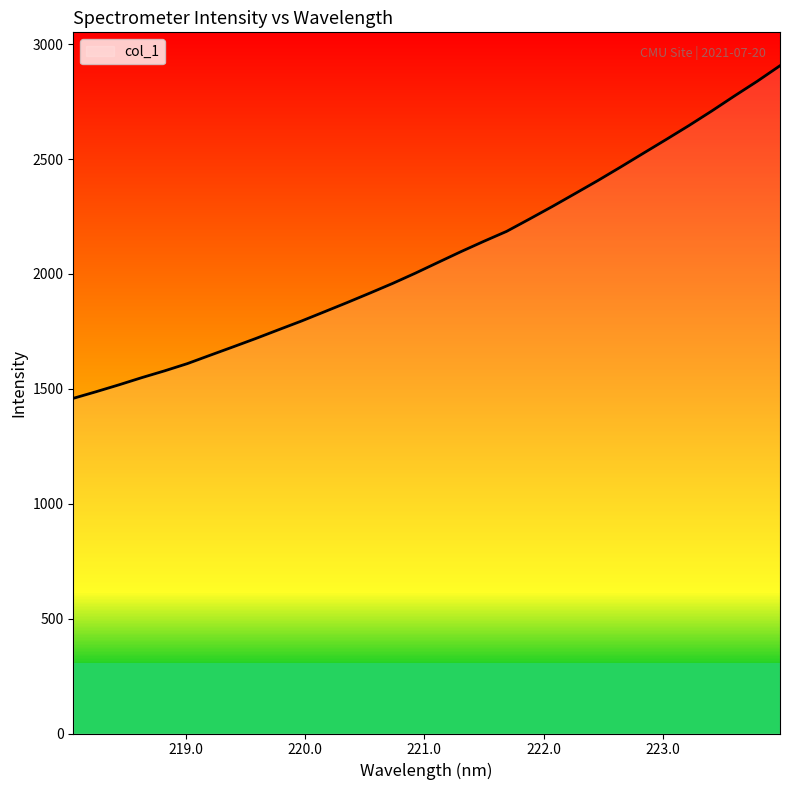

What is the smallest value displayed?

1458.6